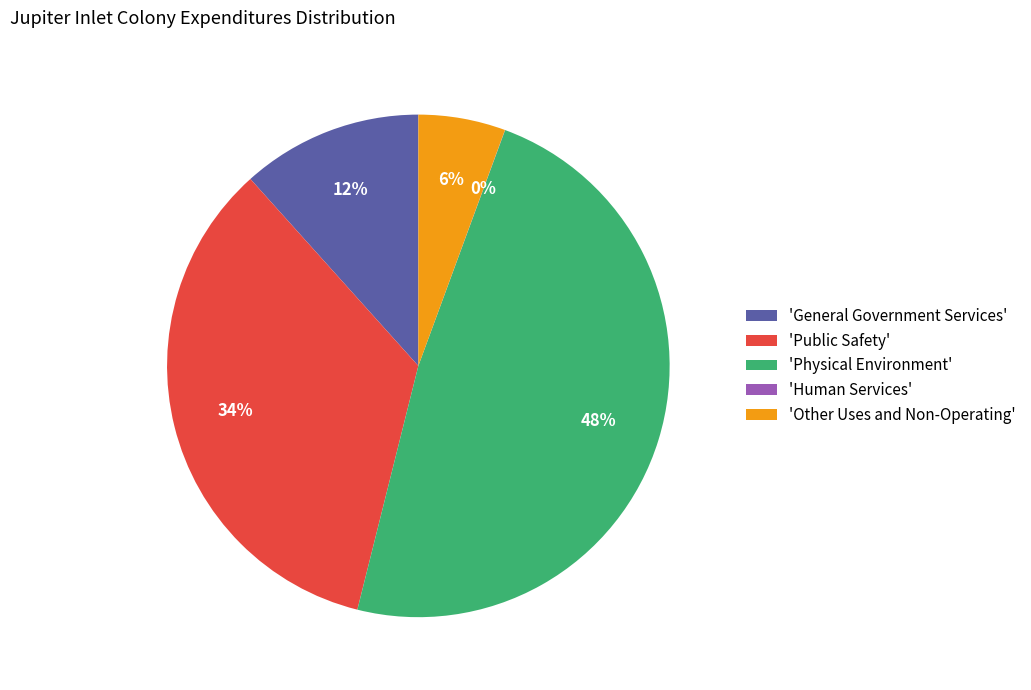

Between 'General Government Services' and 'Other Uses and Non-Operating', which is larger?

'General Government Services'